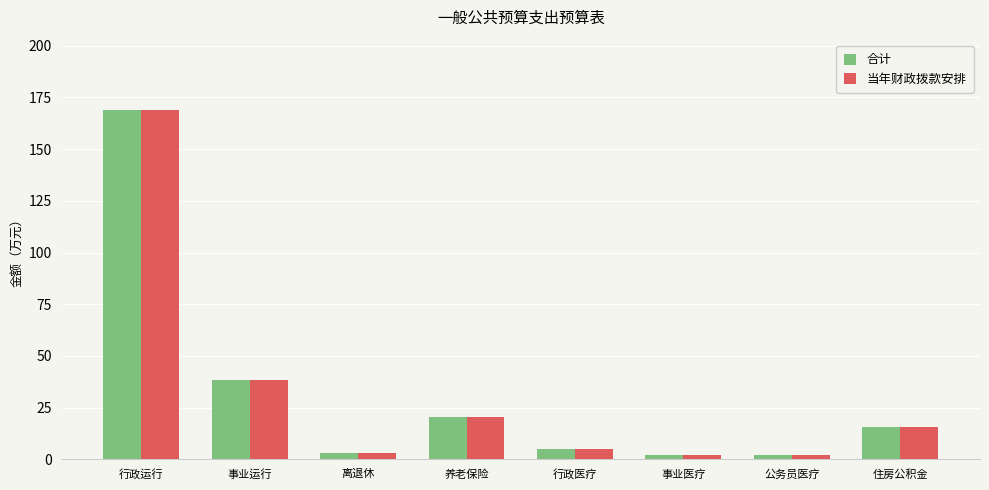

What are all the series names shown in the legend?

合计, 当年财政拨款安排